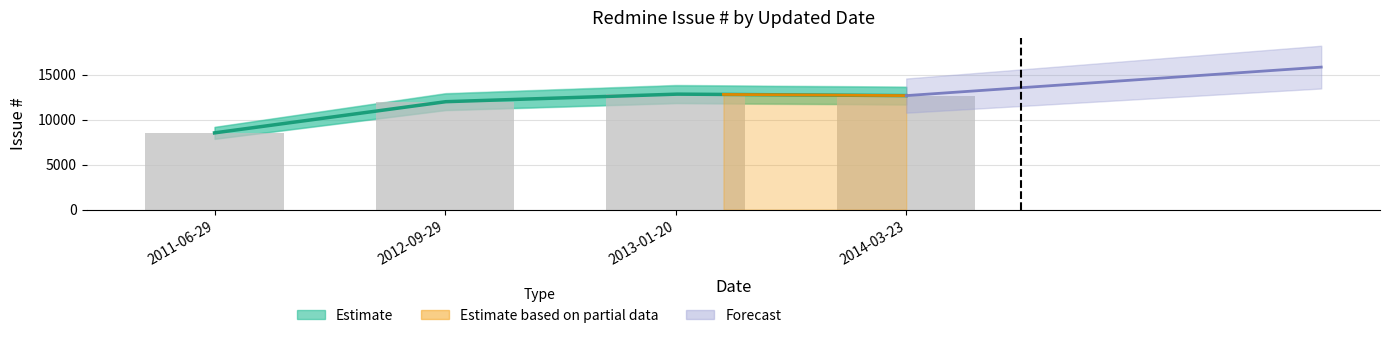

What is the ratio of the value at 2013-01-20 to the value at 2014-03-23?

1.0